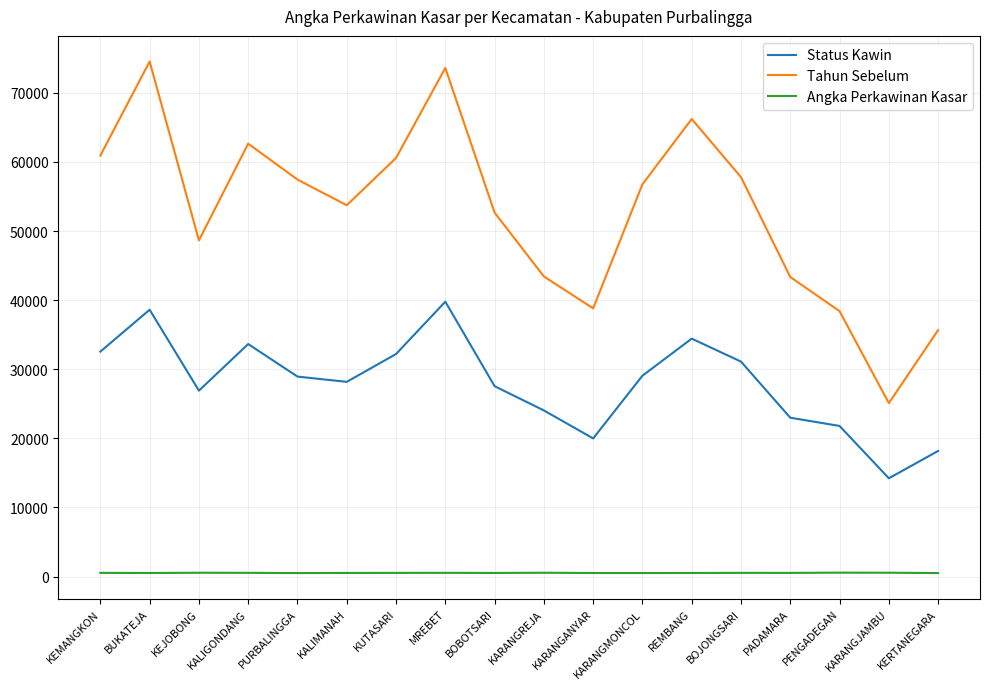

Where is Tahun Sebelum nearest to the value 49824?

KEJOBONG